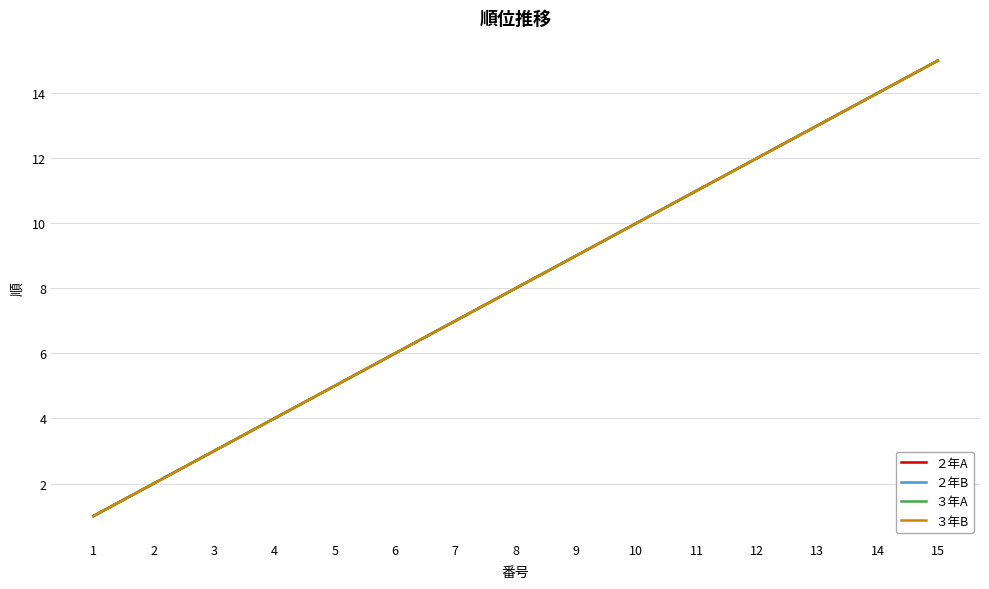

Does the chart have visible grid lines?

Yes